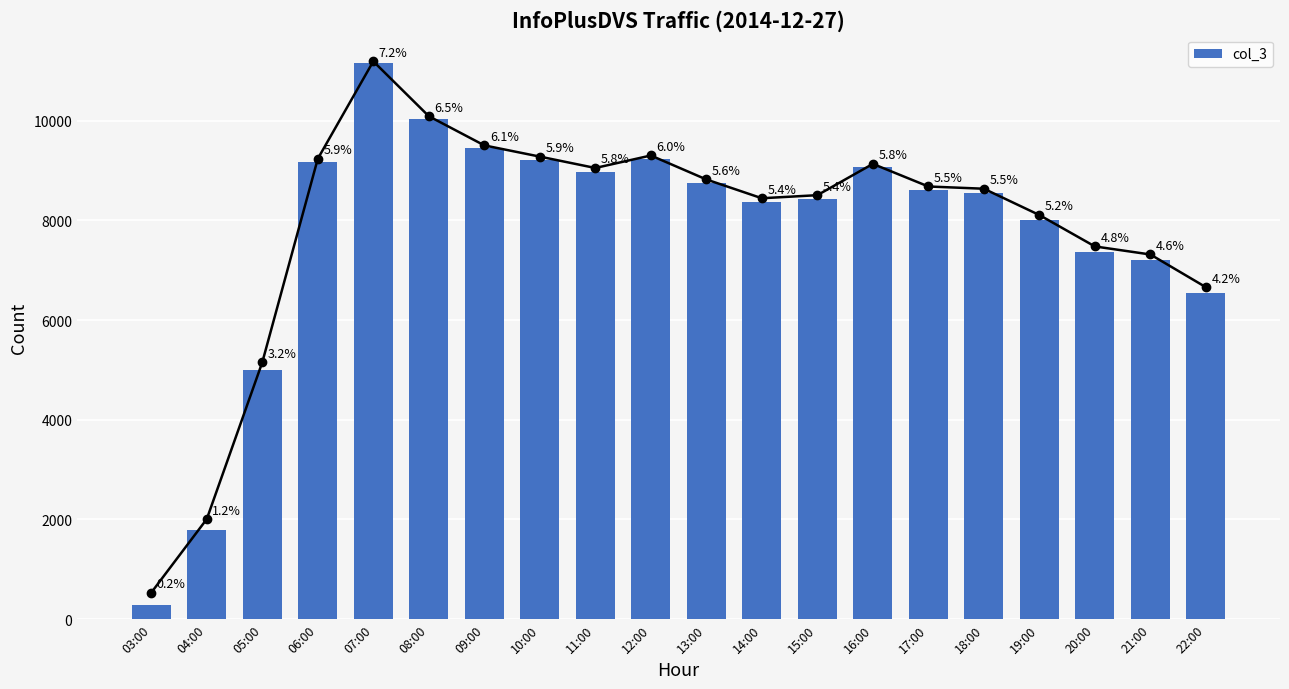

Does the chart contain any negative values?

No